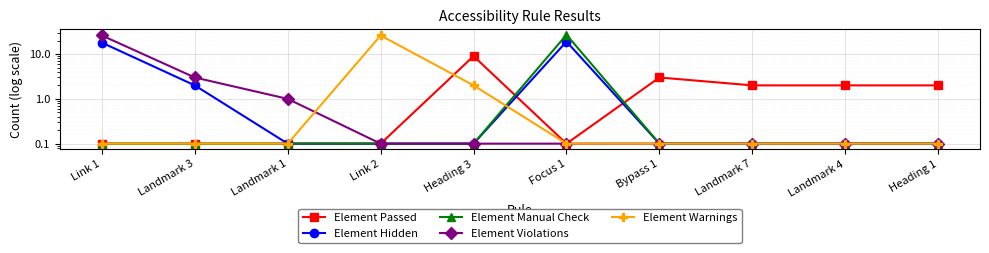

What is the label of the 10th point from the left?

Heading 1